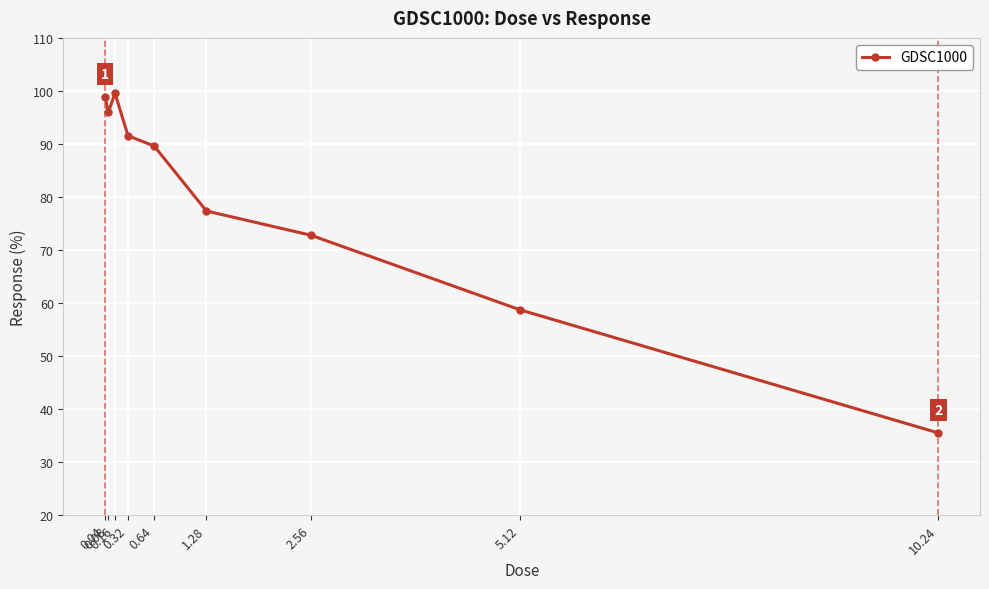

What is the difference between the second highest and second lowest values?

40.1